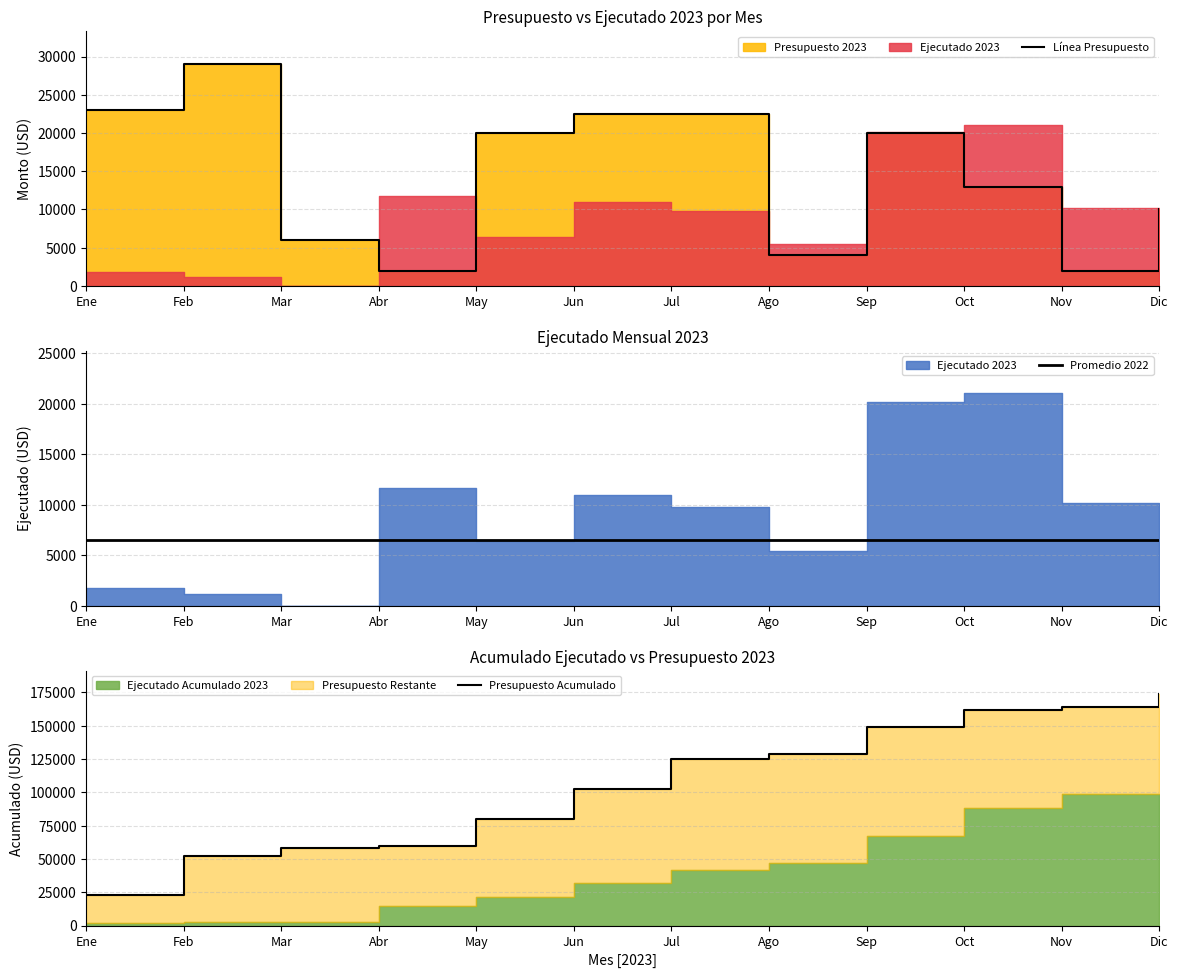

How many interior local valleys does the Línea Presupuesto series have?

3